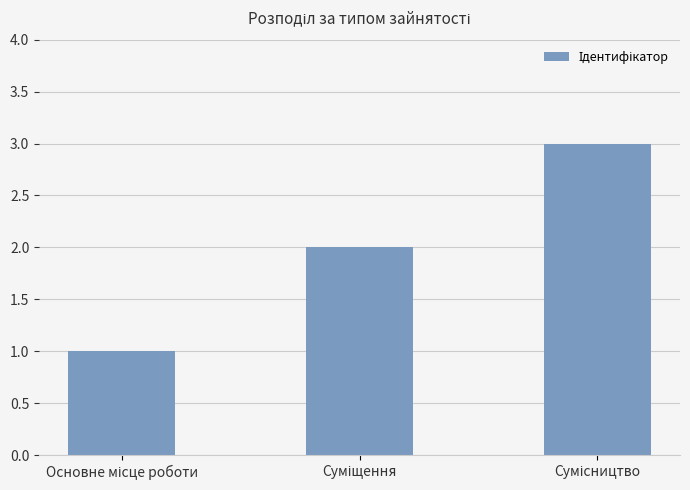

How many values are between 1 and 3?

3